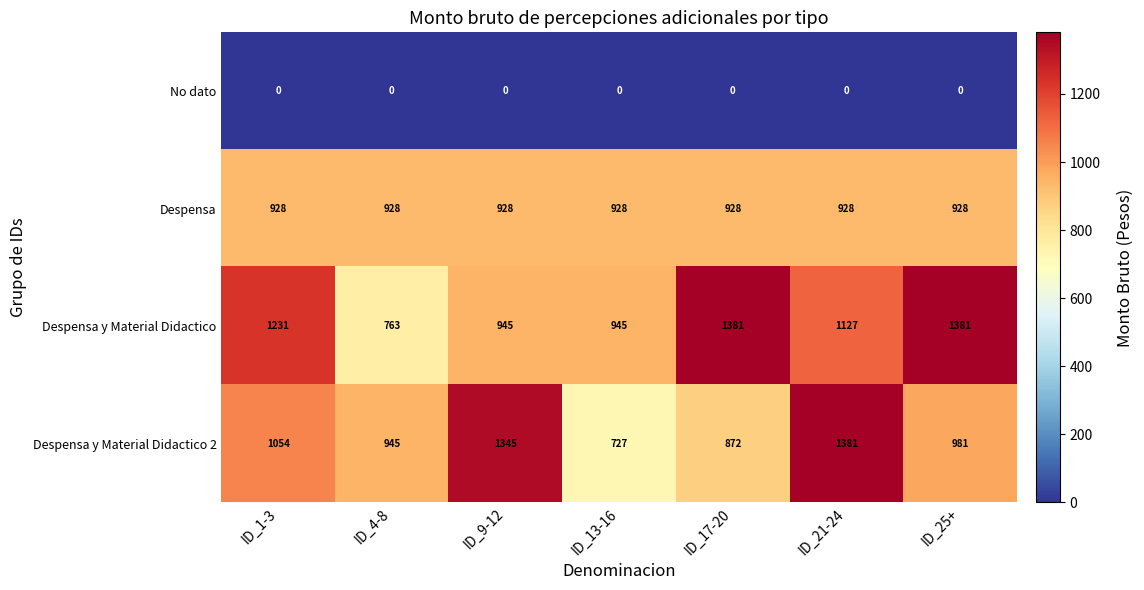

Which series has the largest total across all categories?

Despensa y Material Didactico